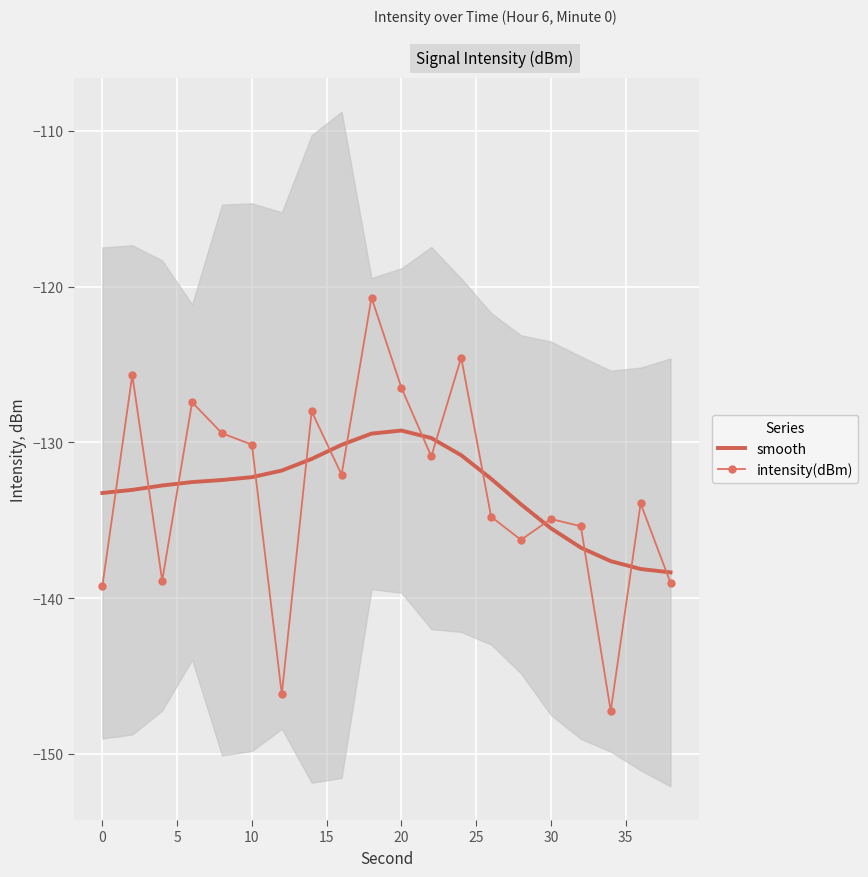

Which series has the widest spread of values?

intensity(dBm)